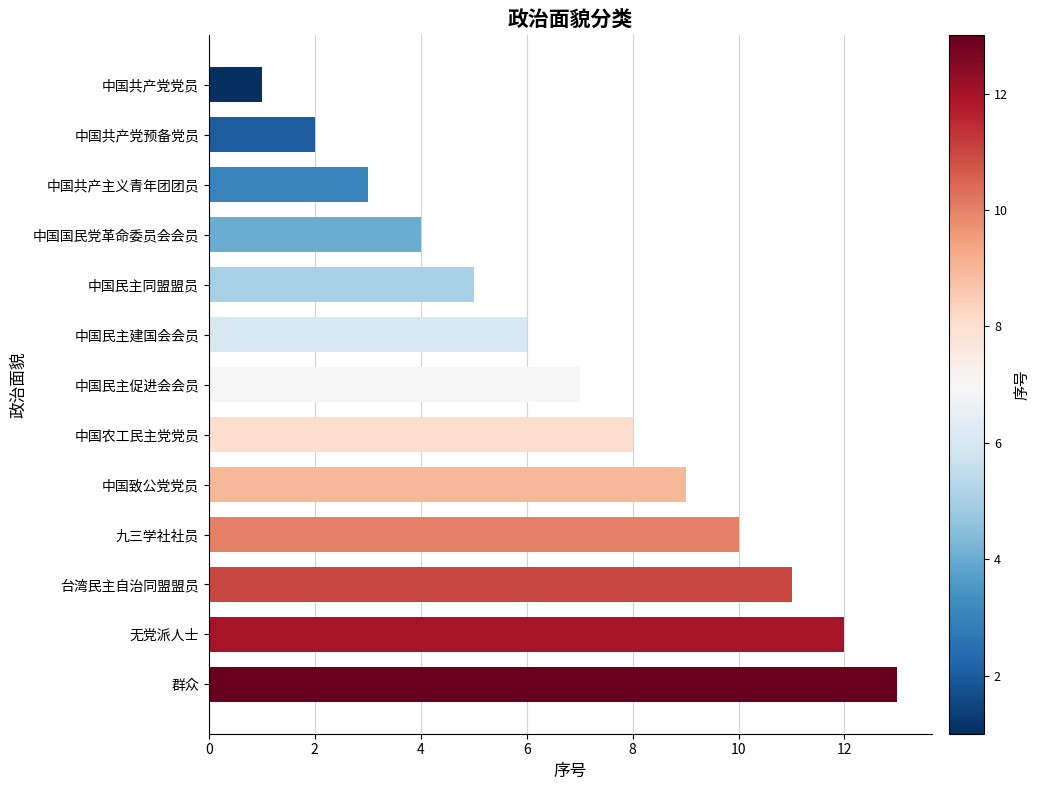

What is the smallest value displayed?

1